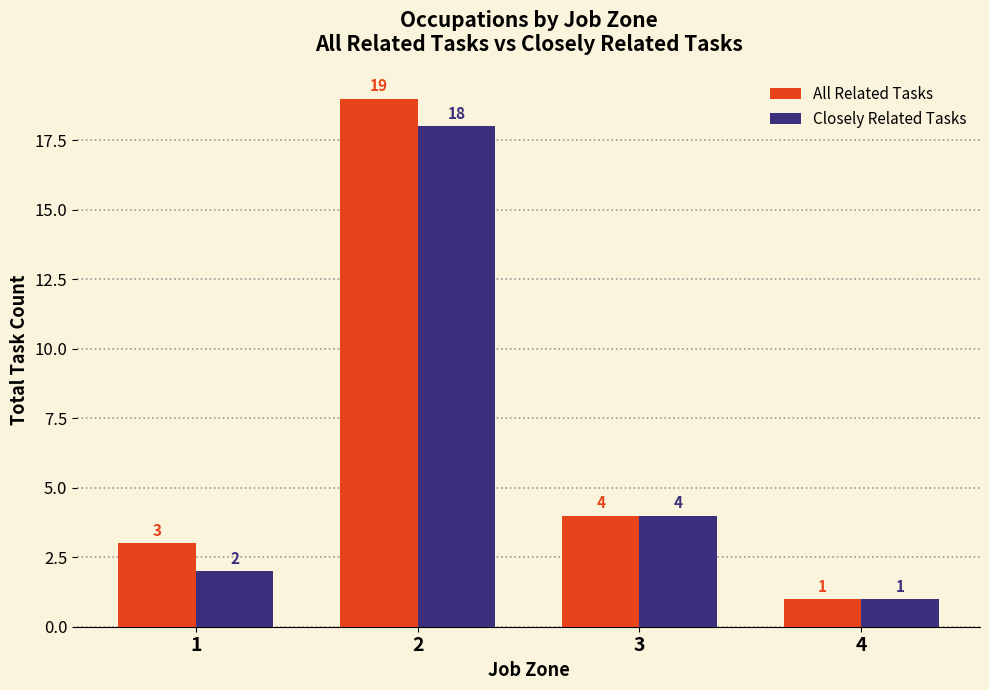

What is the total value across all series at 4?

2